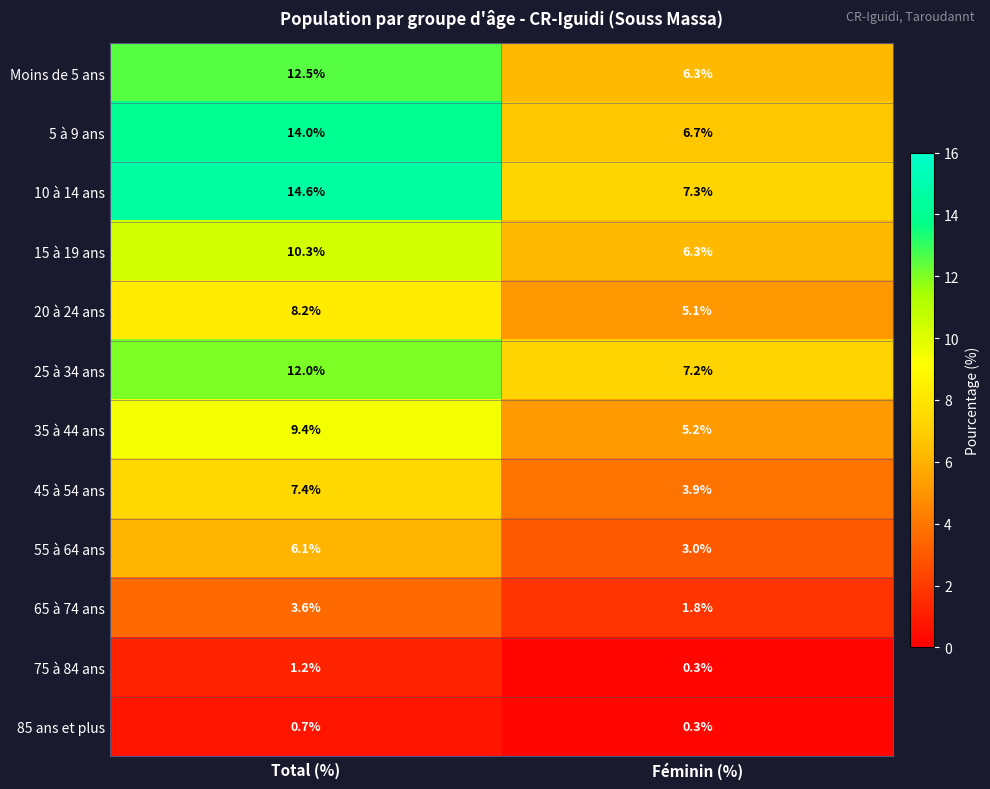

At which category is the sum across all series the highest?

Total (%)